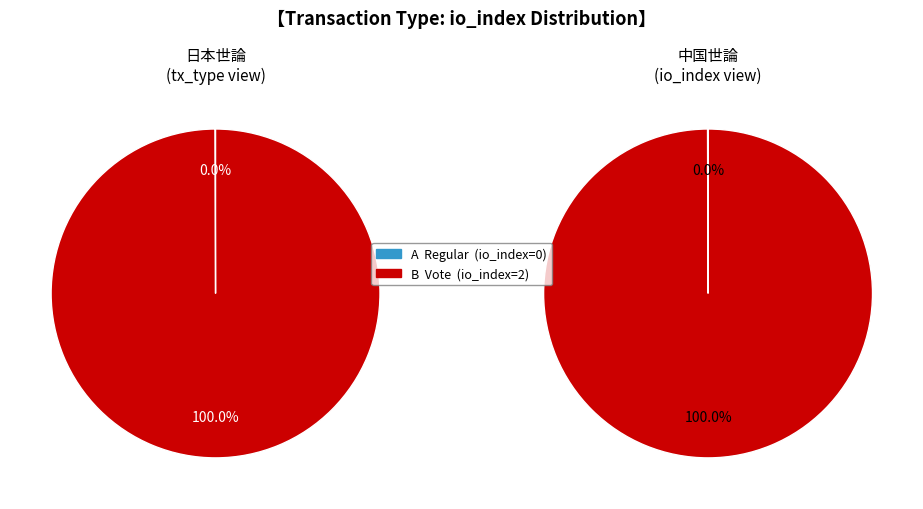

To the nearest percent, what percentage of the pie is Vote?

100%